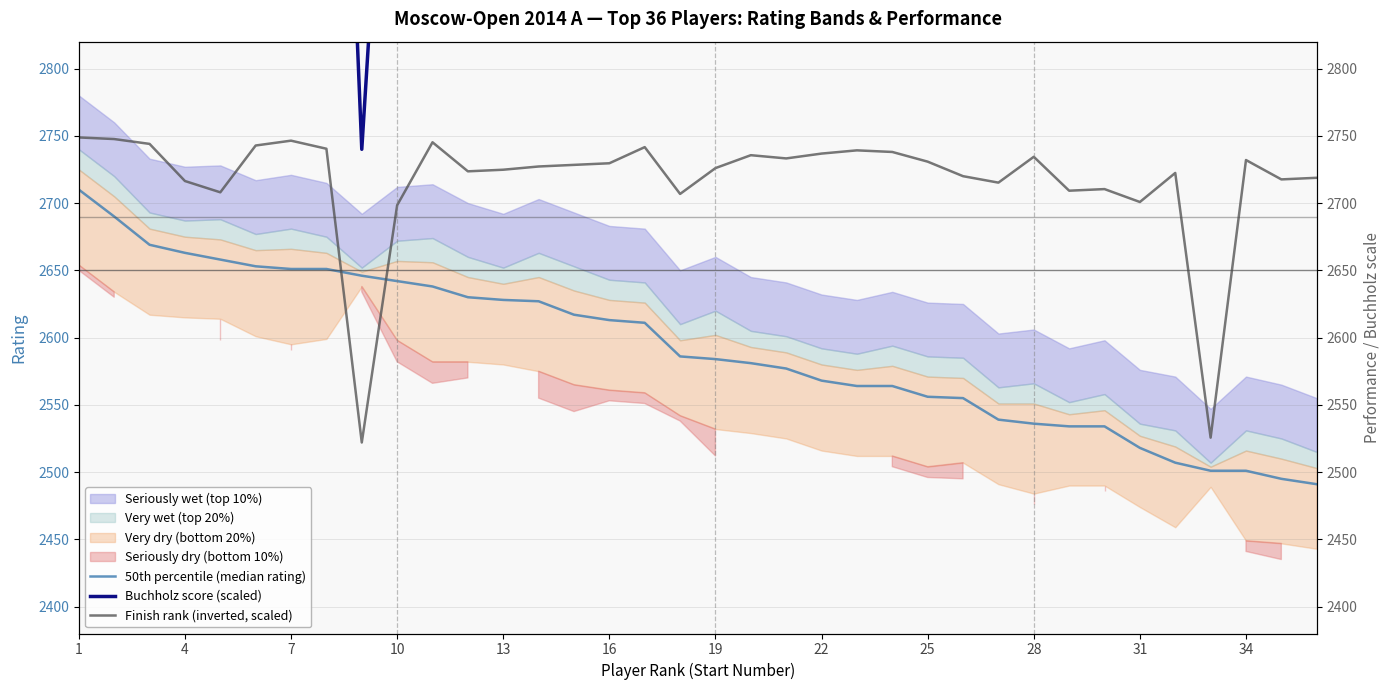

What is the spread (max minus min) of values at 28?

518.0